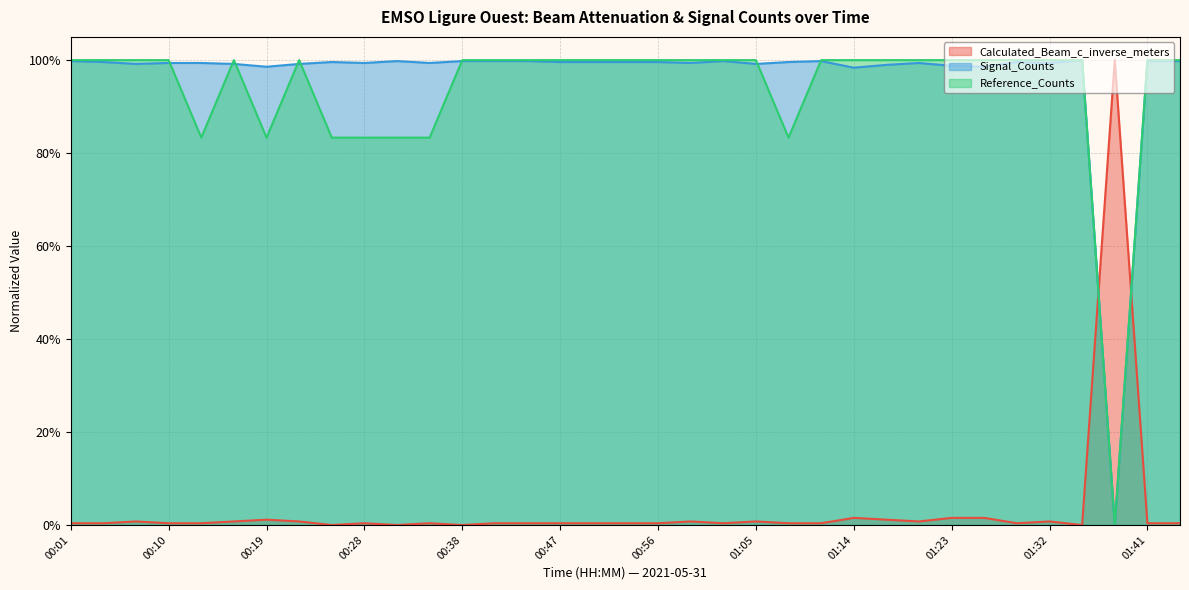

What is the difference between the maximum and minimum values in the Calculated_Beam_c_inverse_meters series?

1.0